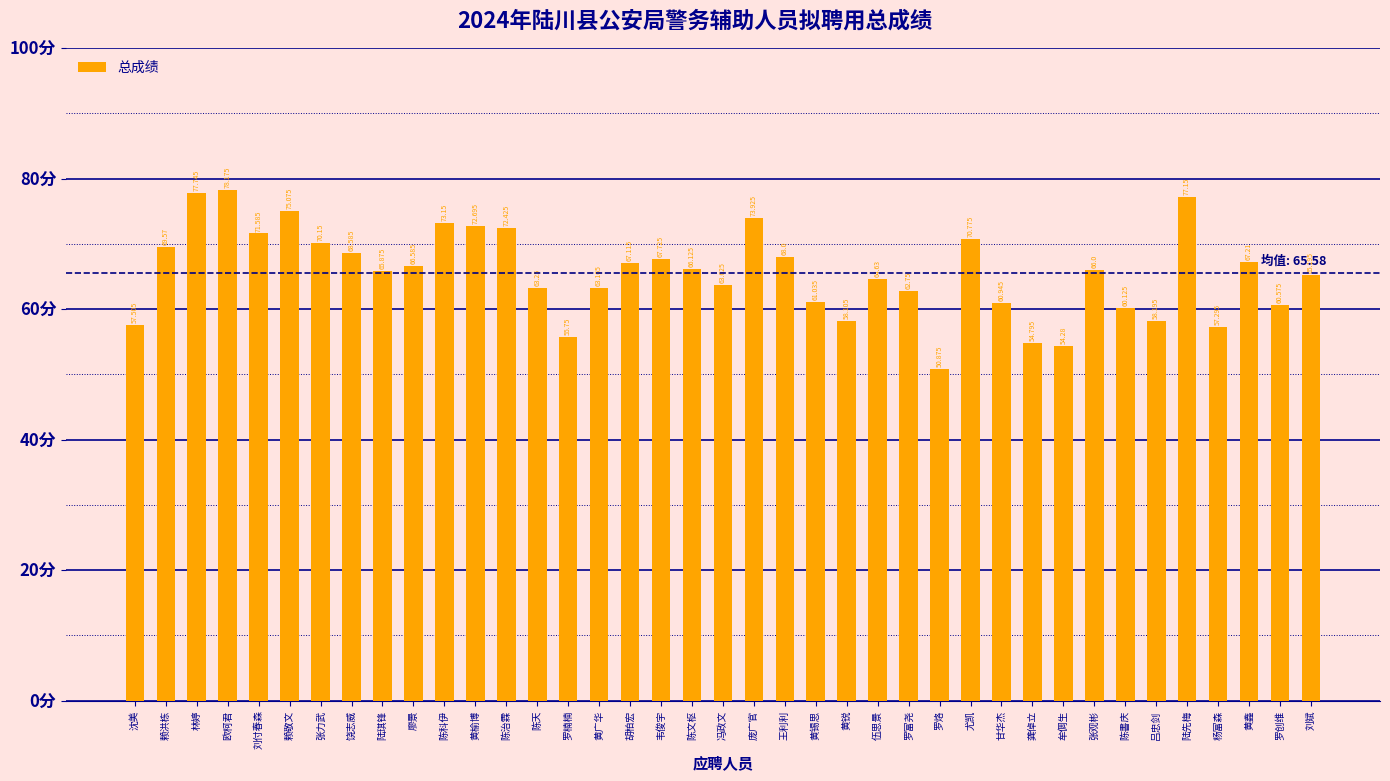

Between 伍思景 and 黄锡思, which is larger?

伍思景